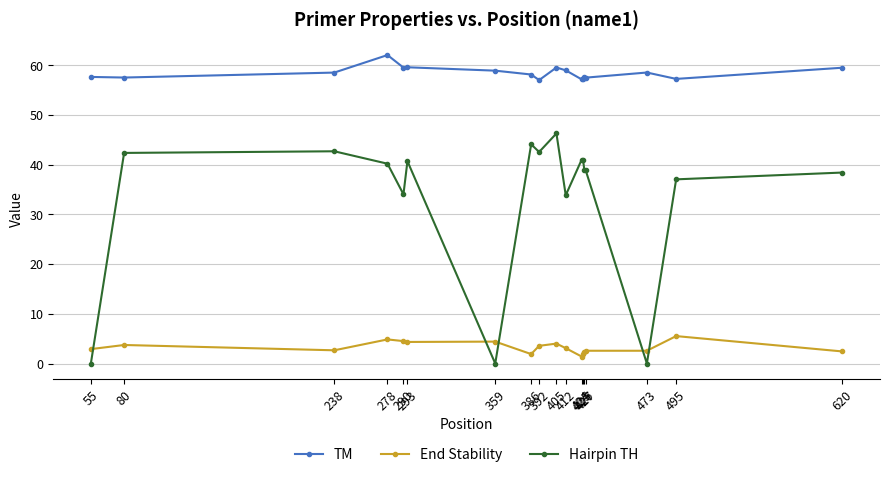

True or false: End Stability has a value of 6.5 at 359.

False